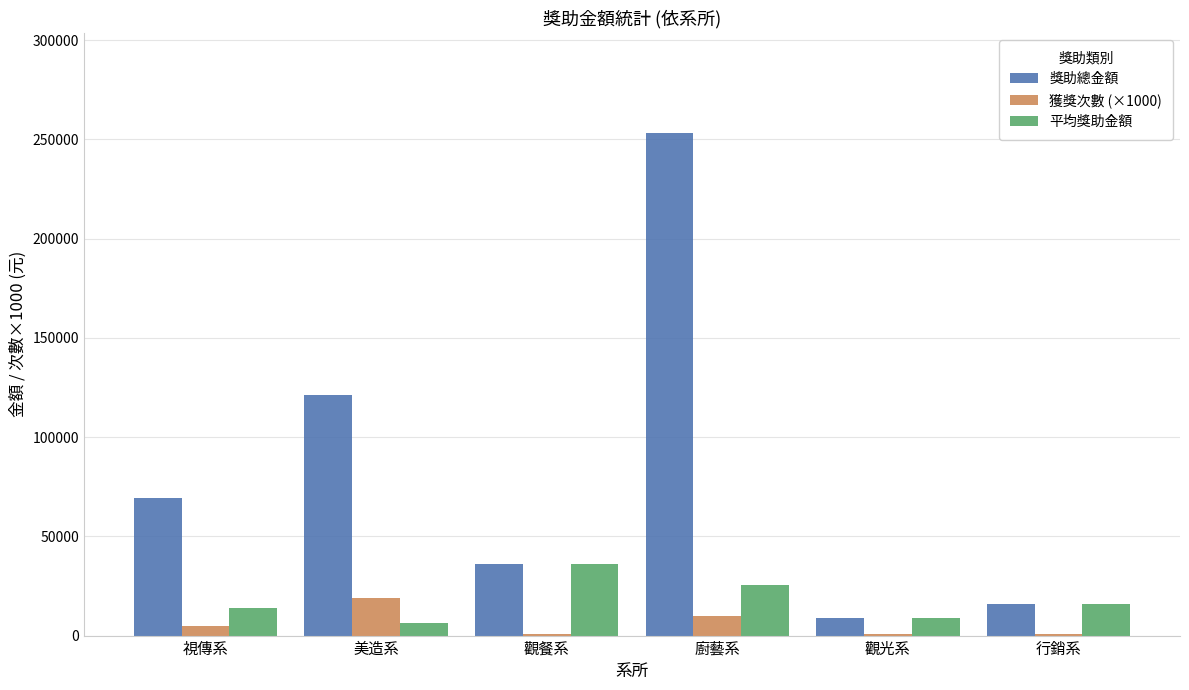

Which series has the widest spread of values?

獎助總金額